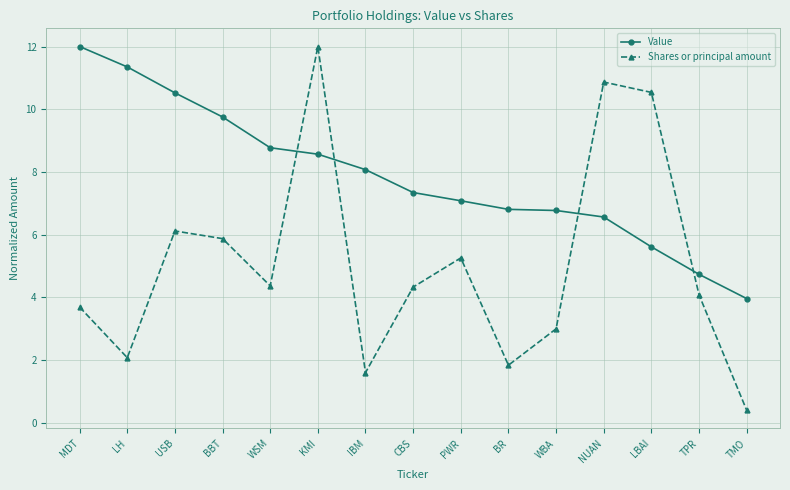

Does the chart have visible grid lines?

Yes